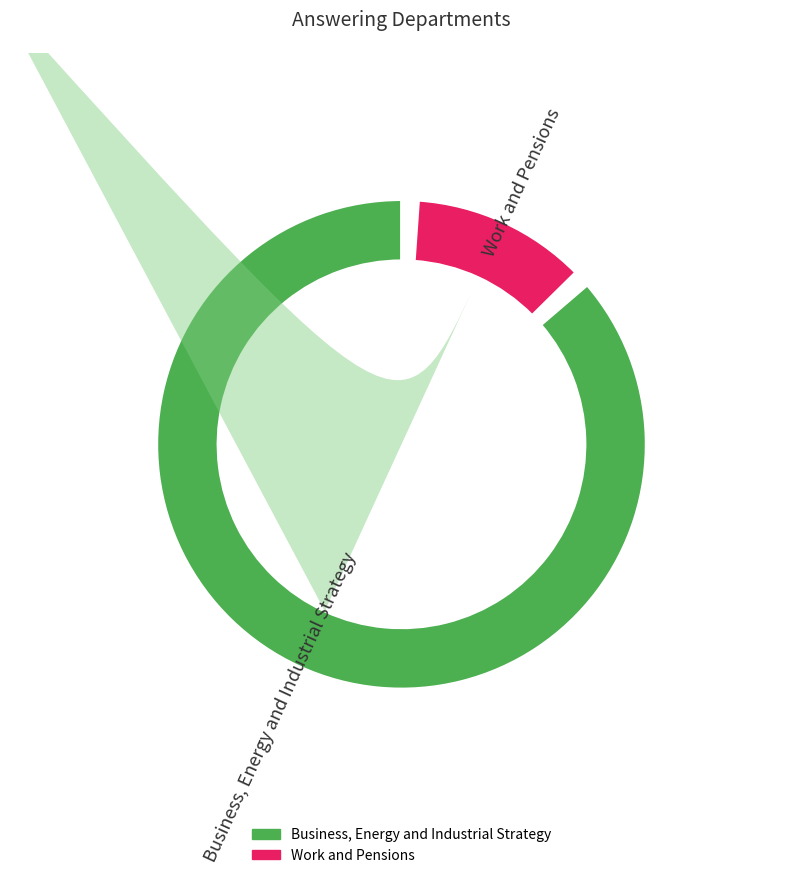

True or false: Business, Energy and Industrial Strategy accounts for 87% of the total.

True